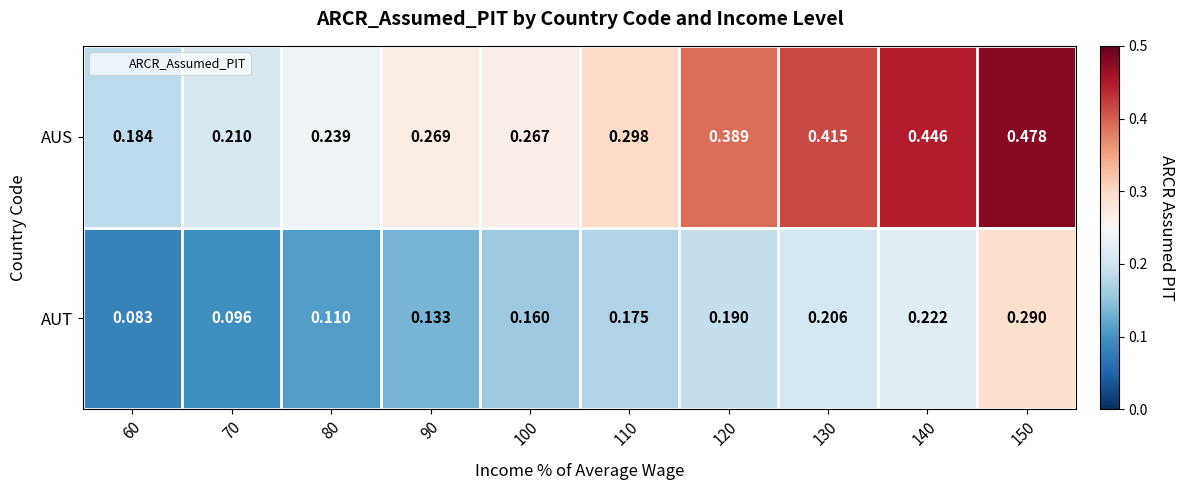

Rank the series at 130 from highest to lowest value.

AUS, AUT